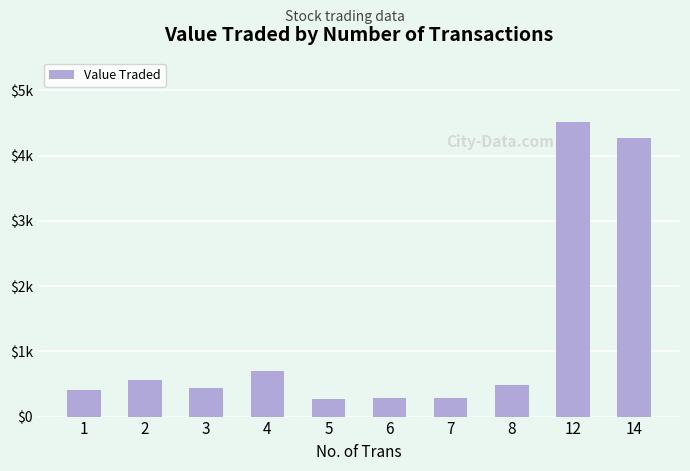

True or false: the data shows 314 at 8.

False